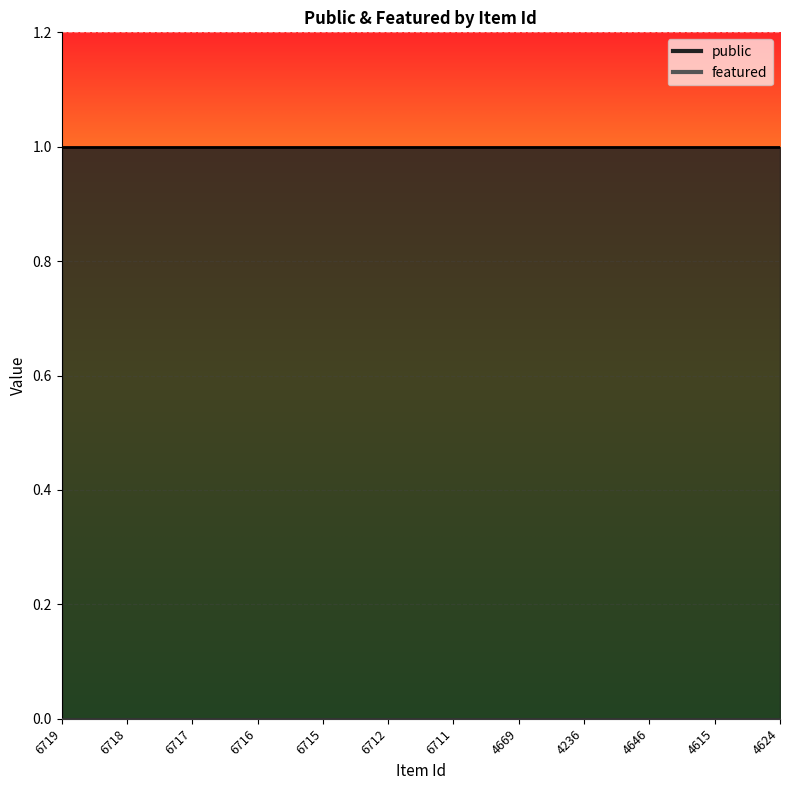

What are all the series names shown in the legend?

public, featured